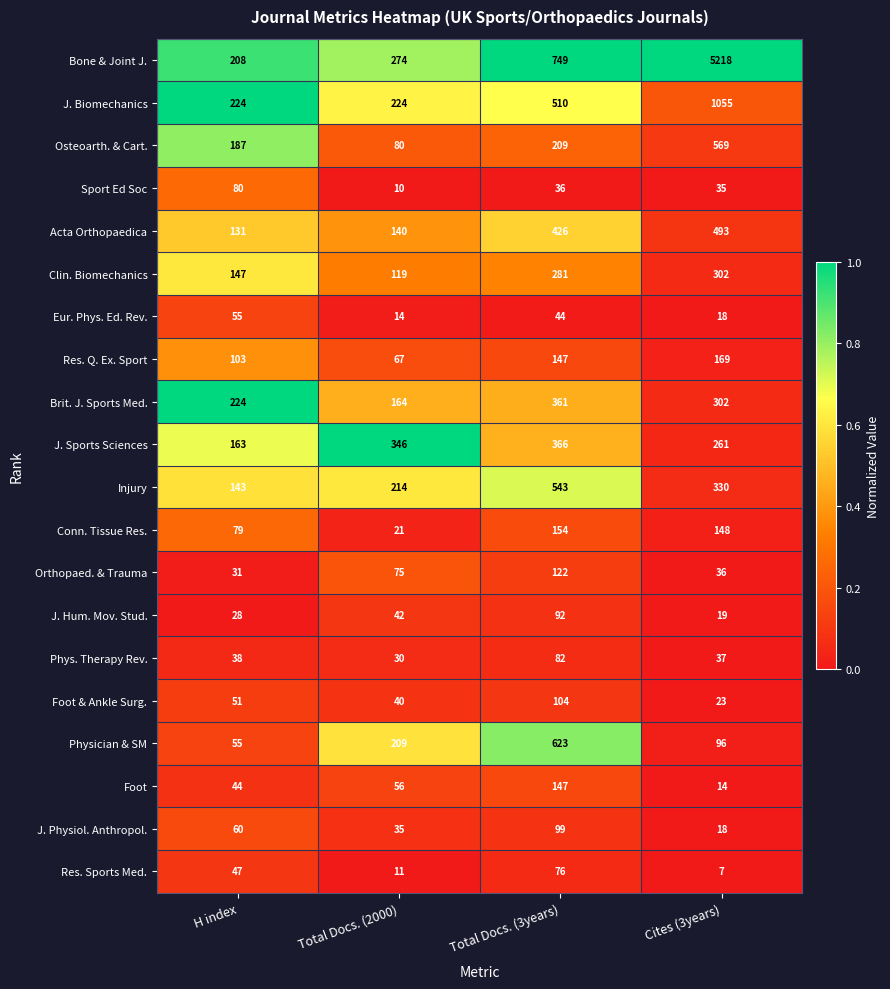

What is the difference between the highest and lowest values at H index?

196